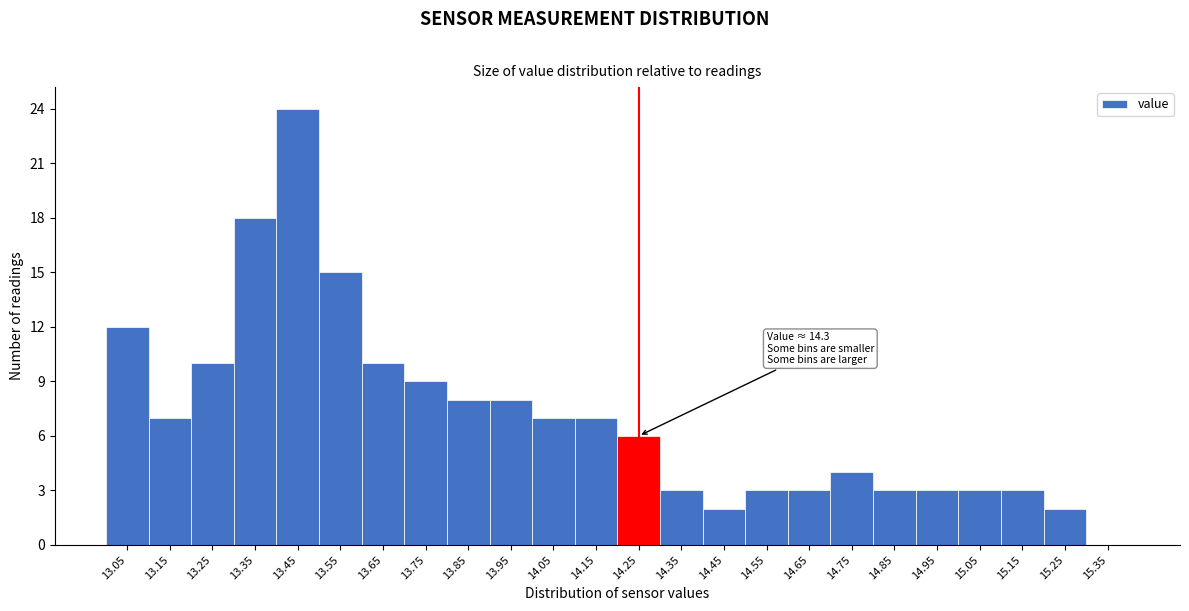

Reading left to right, transcribe all the data shown in this chart.

13.05=12	13.15=7	13.25=10	13.35=18	13.45=24	13.55=15	13.65=10	13.75=9	13.85=8	13.95=8	14.05=7	14.15=7	14.25=6	14.35=3	14.45=2	14.55=3	14.65=3	14.75=4	14.85=3	14.95=3	15.05=3	15.15=3	15.25=2	15.35=0